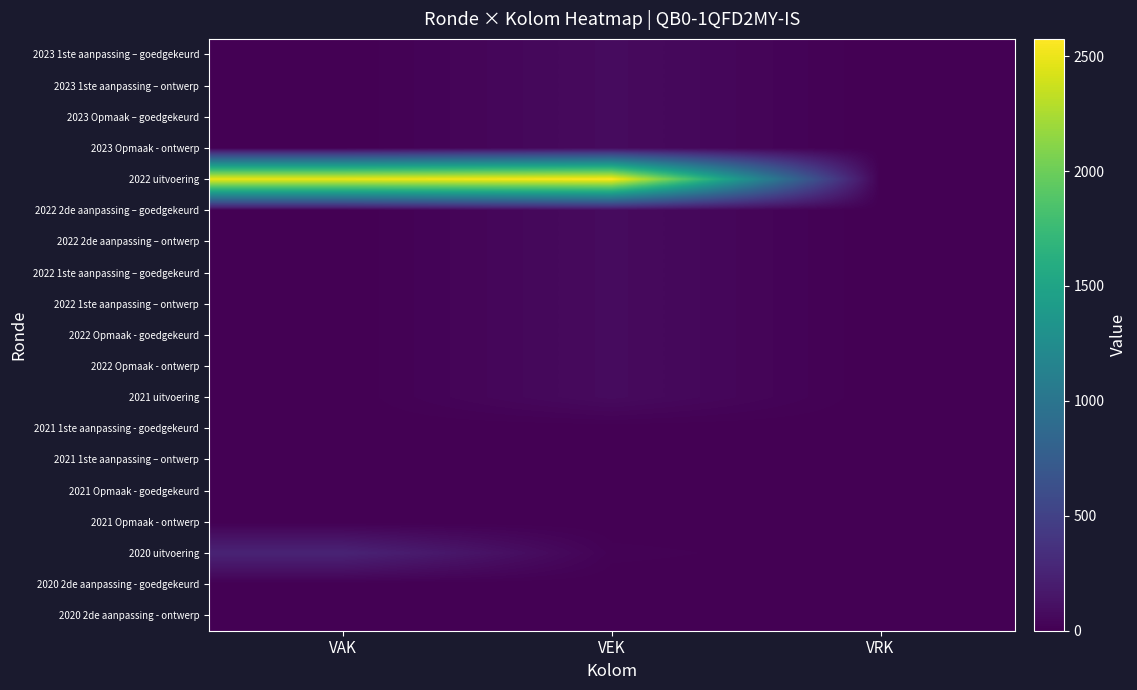

Which has a higher value, VAK or VRK?

VAK